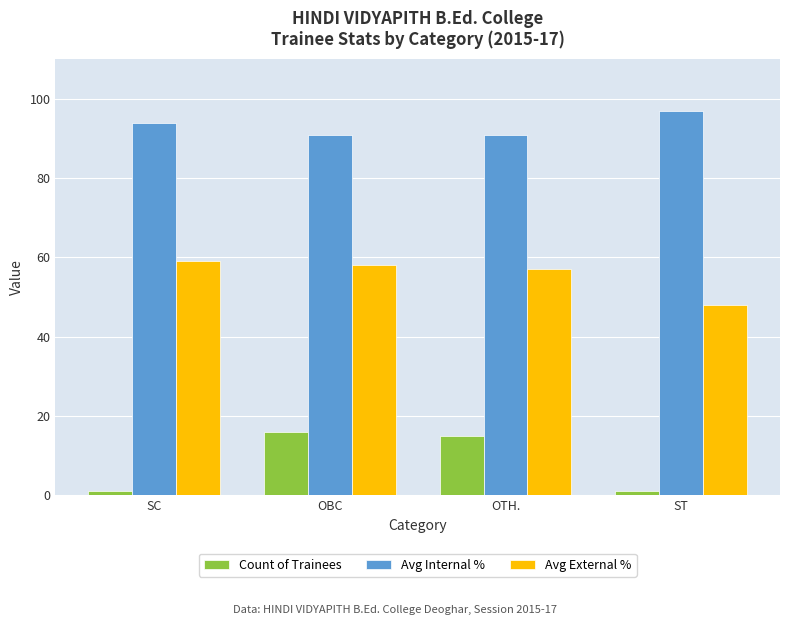

How many distinct data groups are displayed?

3